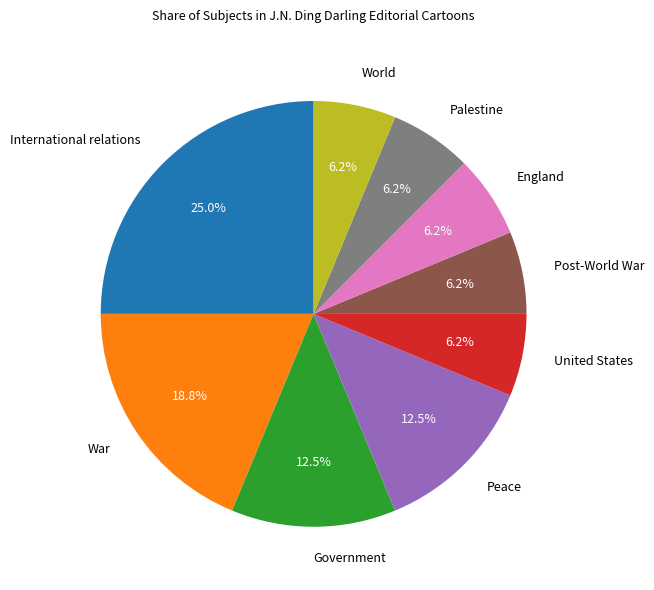

Does Peace represent more than half of the total?

No